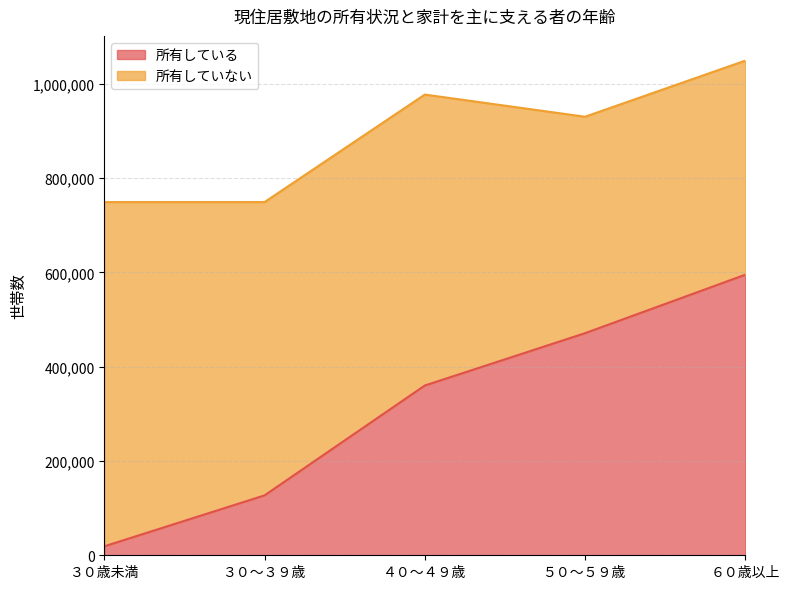

What is the approximate value at ３０～３９歳?

127000